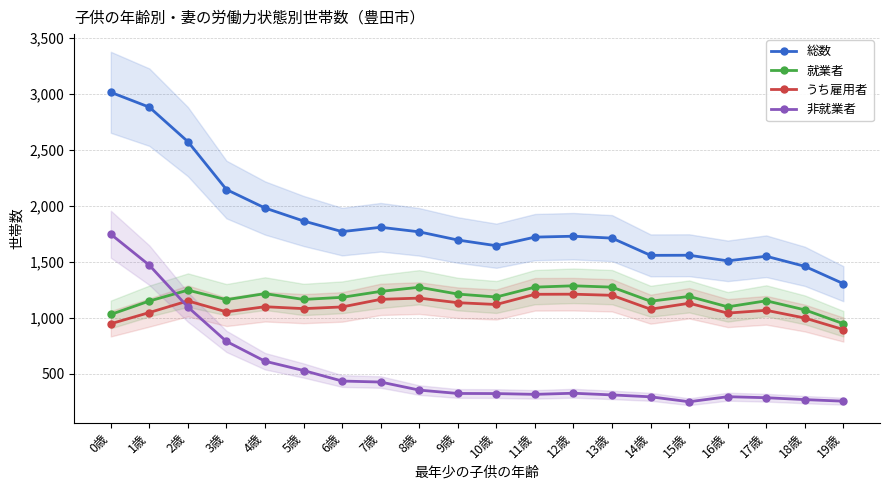

The 総数 series shows 1561 at 15歳. True or false?

True